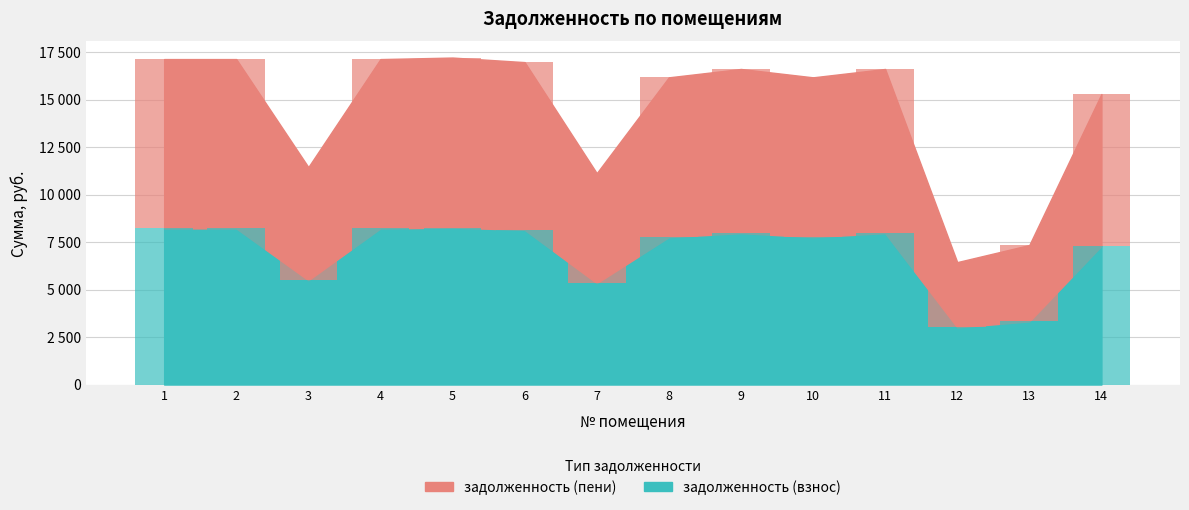

The value of задолженность (взнос) at 5 is 2468.5. True or false?

False